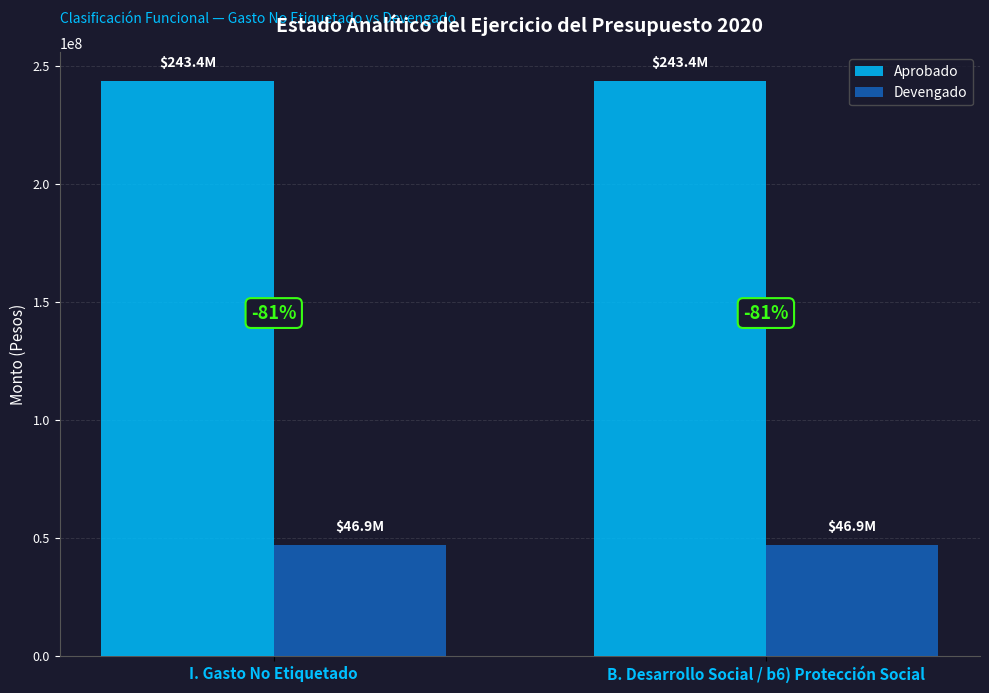

The Aprobado series shows 243440666.8 at I. Gasto No Etiquetado. True or false?

True